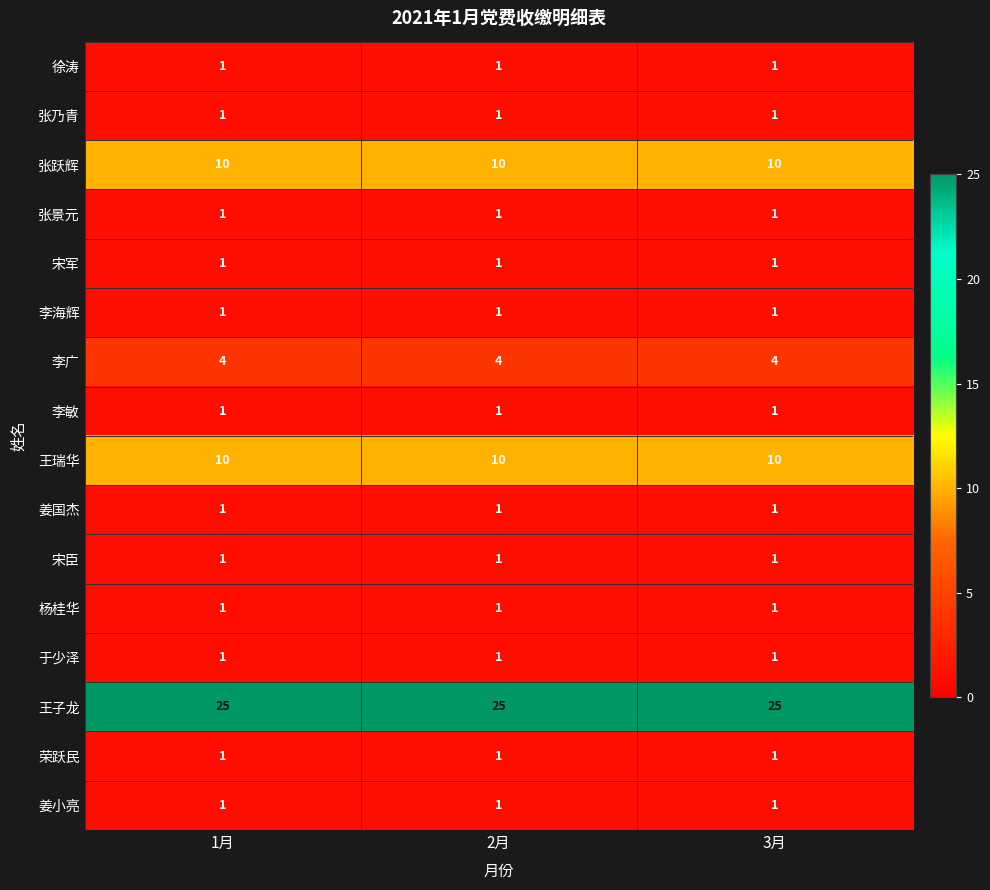

What is the greatest value displayed?

25